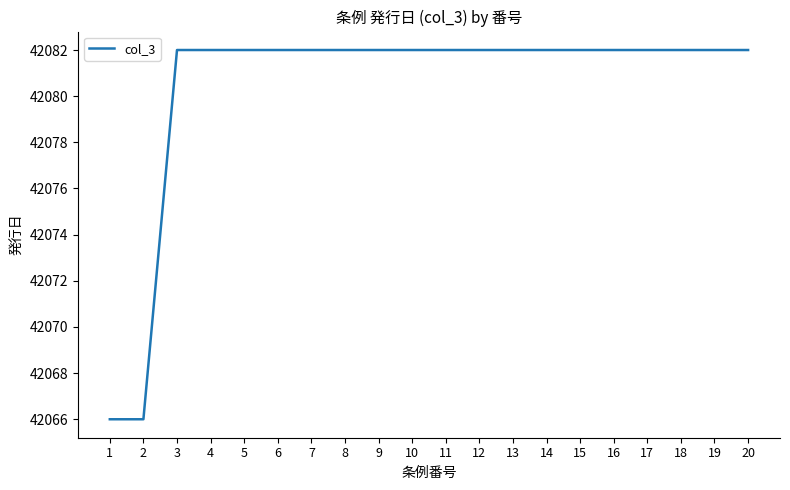

The value at 2 is 42066. True or false?

True